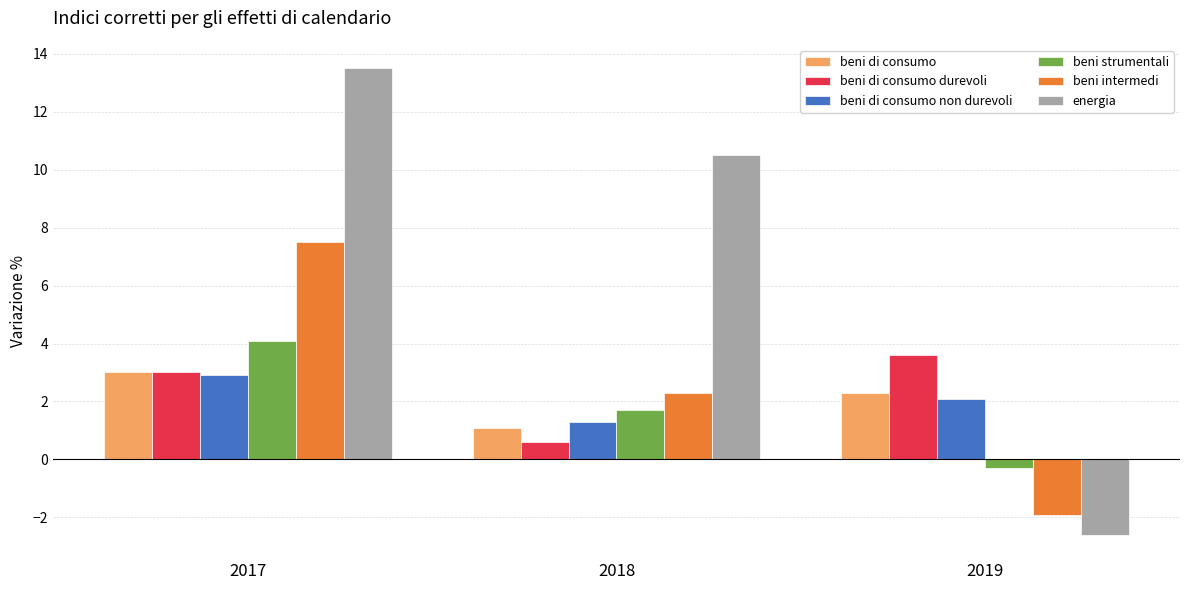

The beni intermedi series shows -0.6 at 2019. True or false?

False